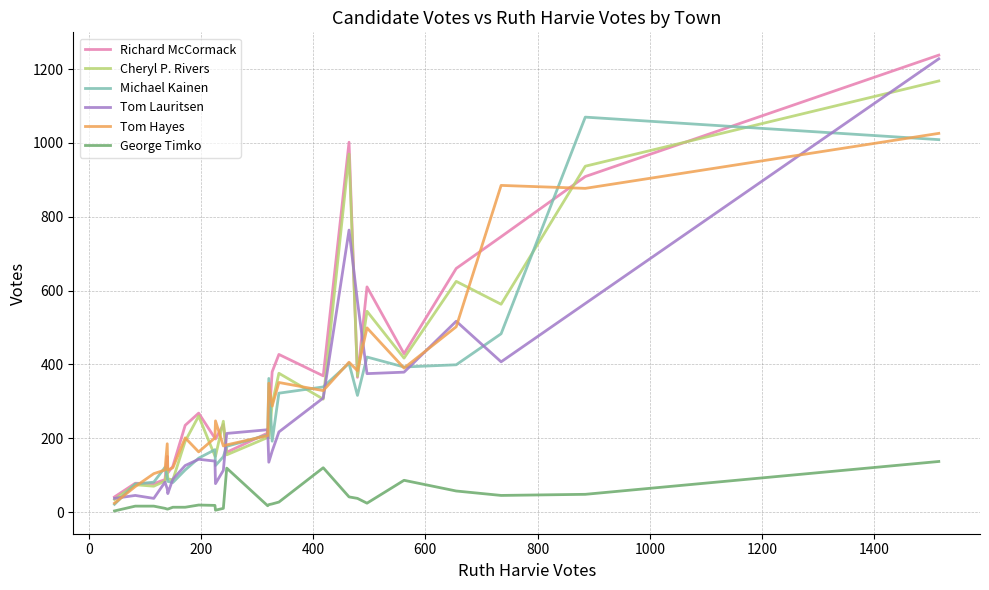

What is the greatest value displayed?

1238